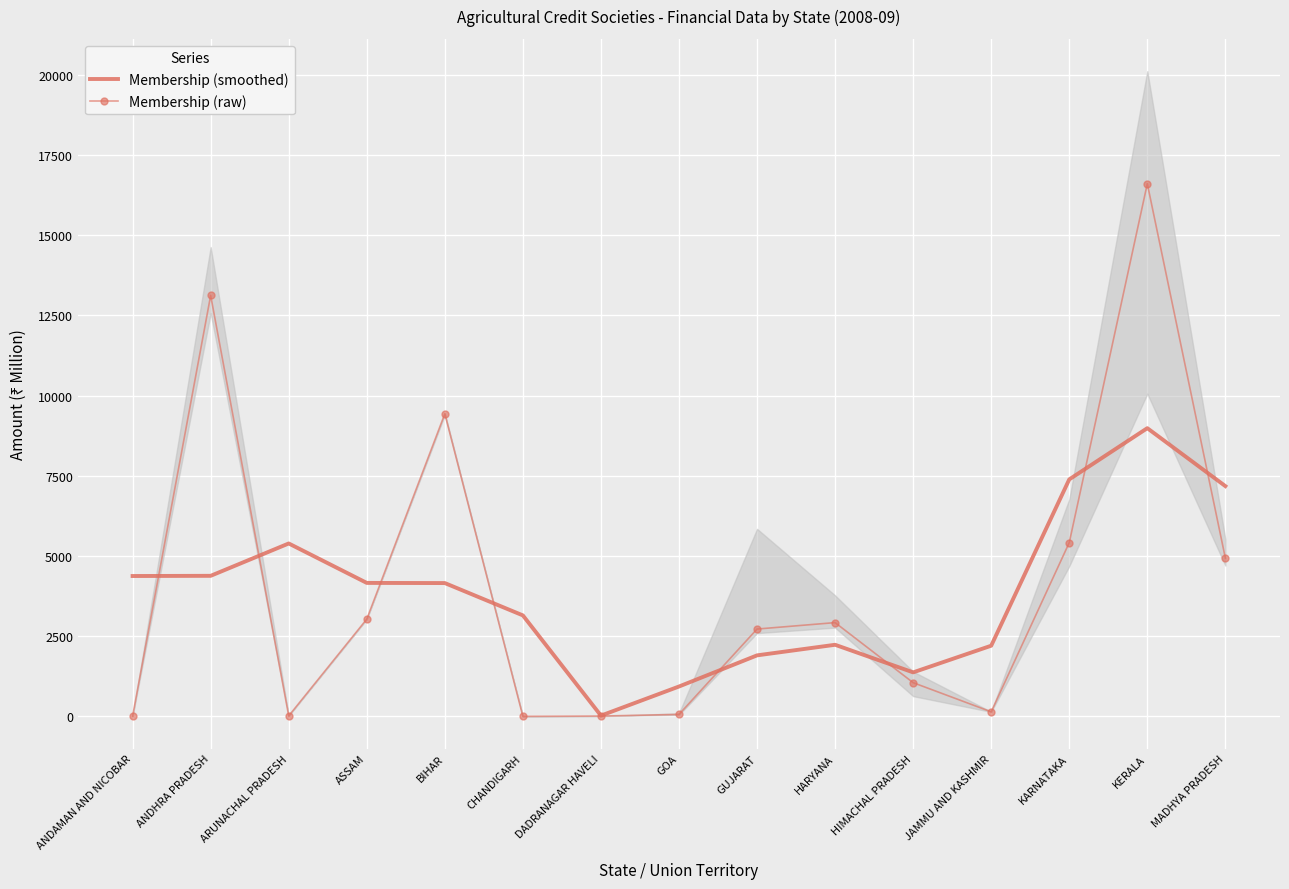

True or false: Membership (smoothed) has a value of 3260.3 at JAMMU AND KASHMIR.

False